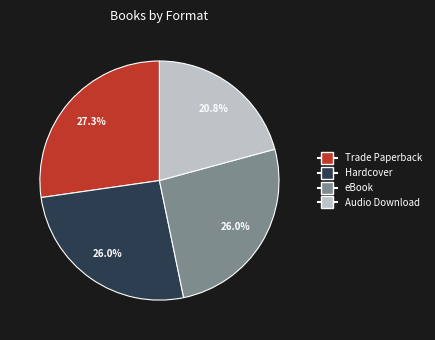

Is there a majority slice in this chart?

No